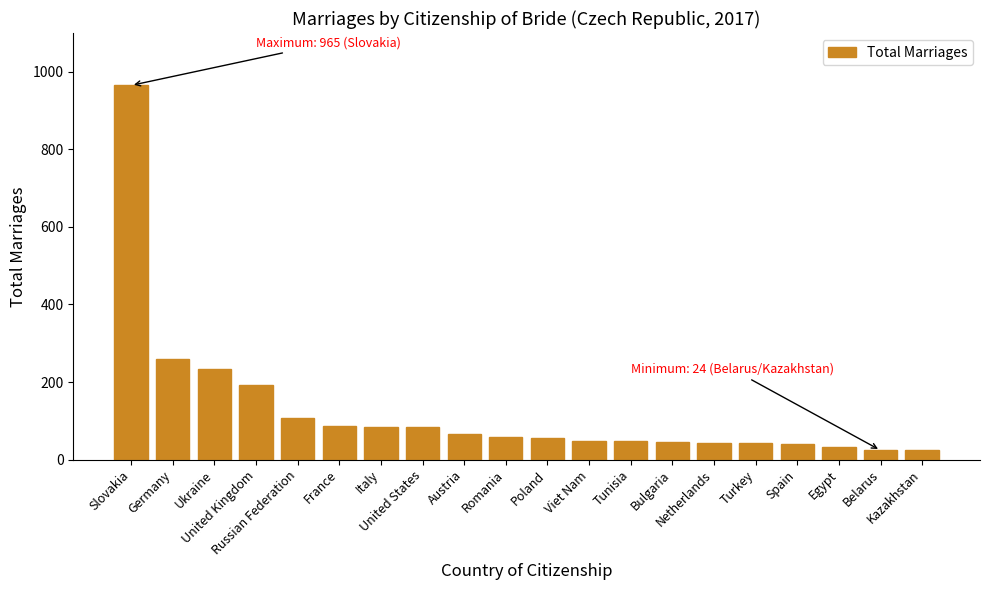

What is the value of the 7th bar from the left?

84